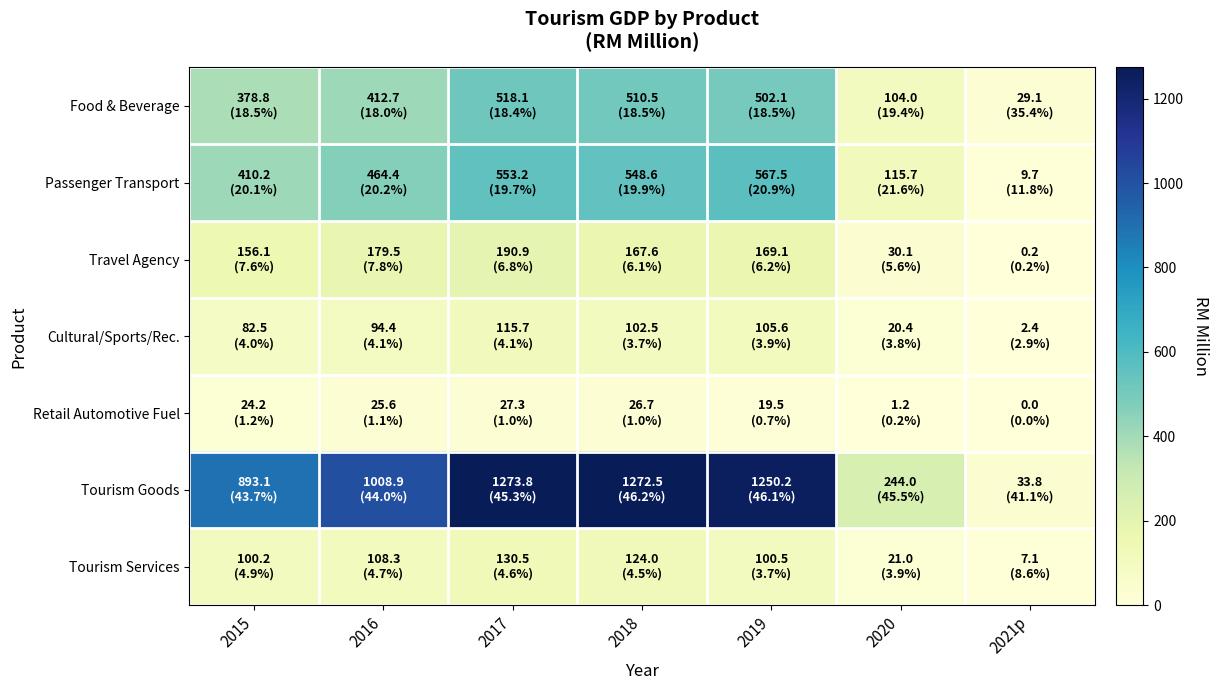

Reading left to right, extract all data points from this chart.

Food & Beverage: 2015=378.8	2016=412.7	2017=518.1	2018=510.5	2019=502.1	2020=104.0	2021p=29.1
Passenger Transport: 2015=410.2	2016=464.4	2017=553.2	2018=548.6	2019=567.5	2020=115.7	2021p=9.7
Travel Agency: 2015=156.1	2016=179.5	2017=190.9	2018=167.6	2019=169.1	2020=30.1	2021p=0.2
Cultural/Sports/Rec.: 2015=82.5	2016=94.4	2017=115.7	2018=102.5	2019=105.6	2020=20.4	2021p=2.4
Retail Automotive Fuel: 2015=24.2	2016=25.6	2017=27.3	2018=26.7	2019=19.5	2020=1.2	2021p=0.0
Tourism Goods: 2015=893.1	2016=1008.9	2017=1273.8	2018=1272.5	2019=1250.2	2020=244.0	2021p=33.8
Tourism Services: 2015=100.2	2016=108.3	2017=130.5	2018=124.0	2019=100.5	2020=21.0	2021p=7.1